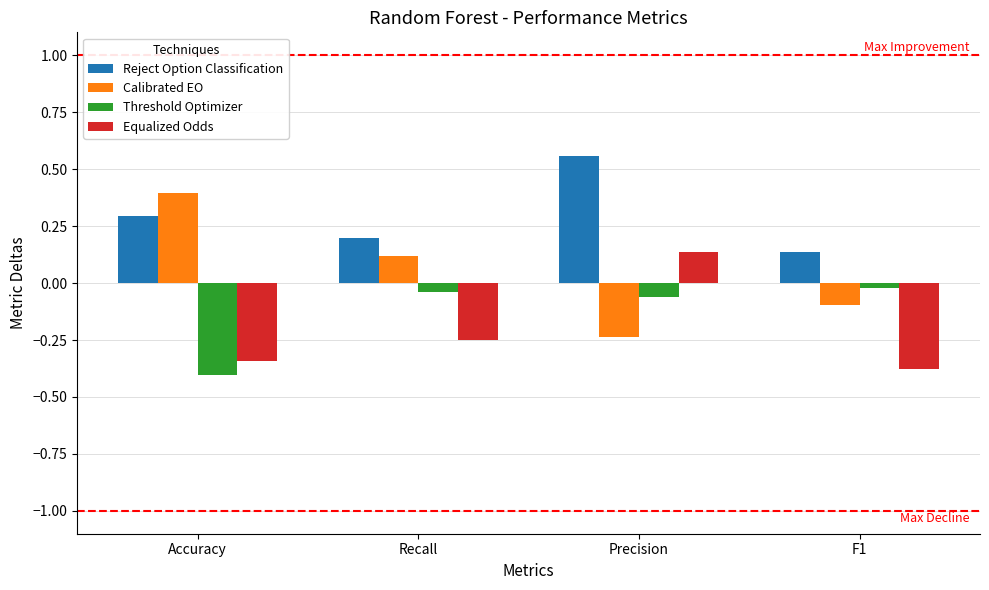

Is the value of Equalized Odds at F1 greater than the value of Calibrated EO at F1?

No